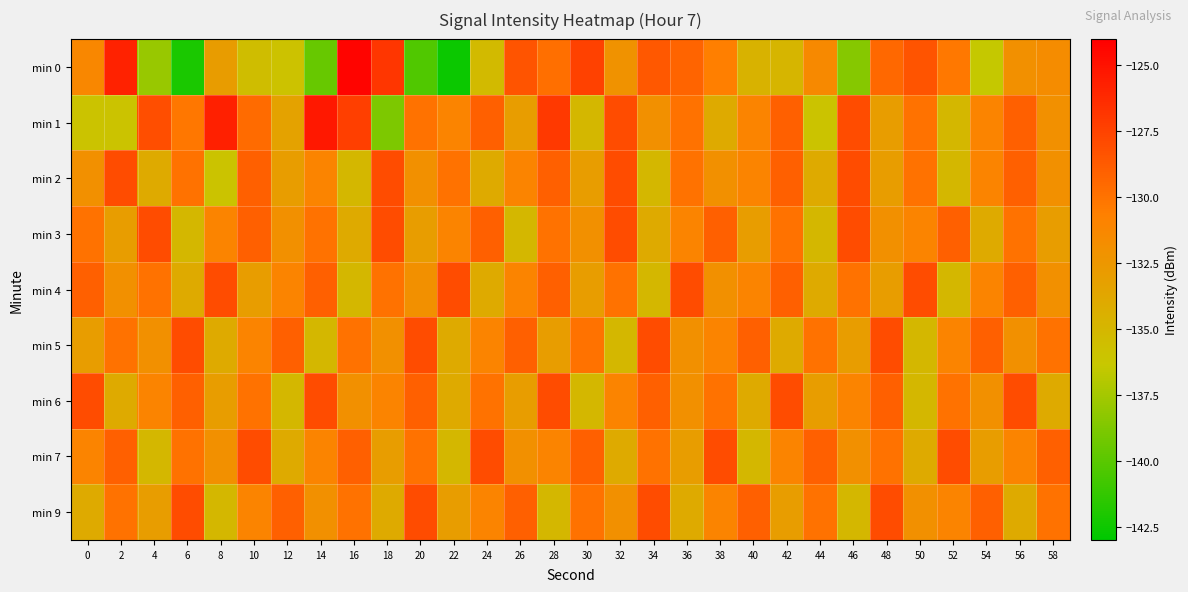

At 4, list the series in order from smallest to largest.

min 0, min 7, min 2, min 9, min 5, min 6, min 4, min 1, min 3